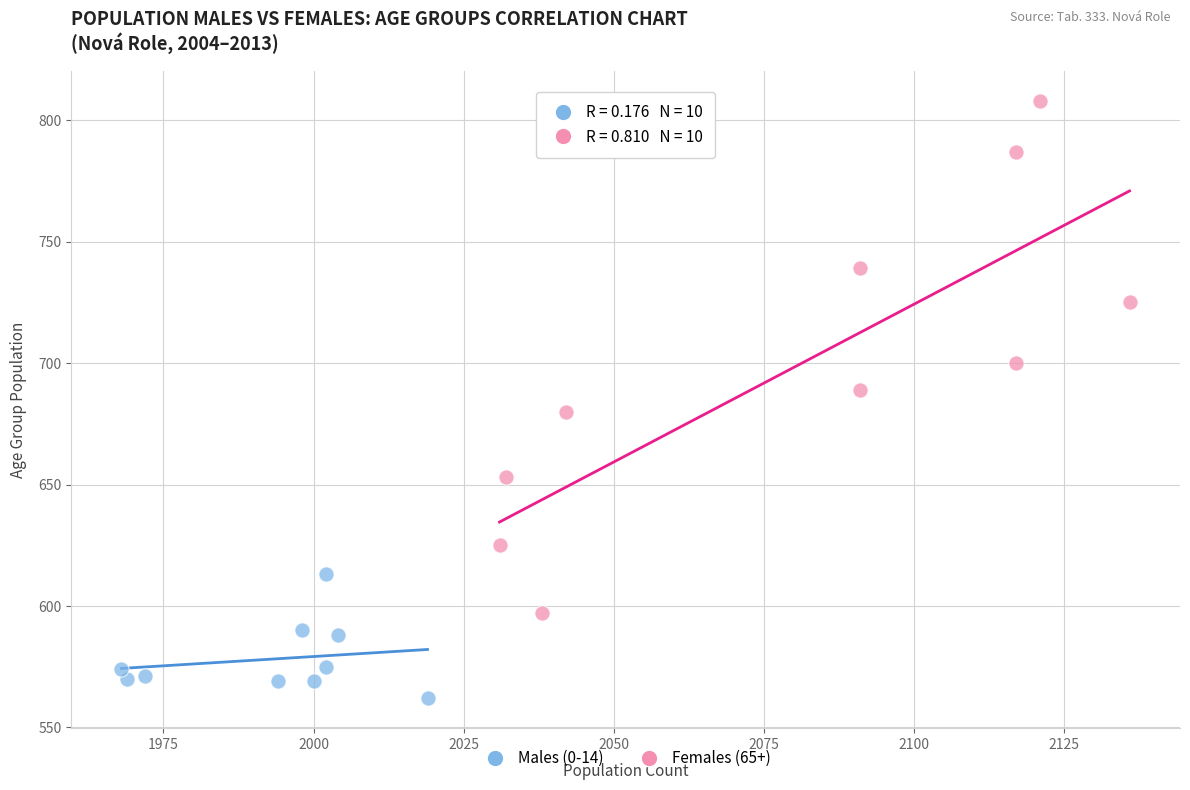

Which series has the largest Y range (max minus min)?

Females (65+)